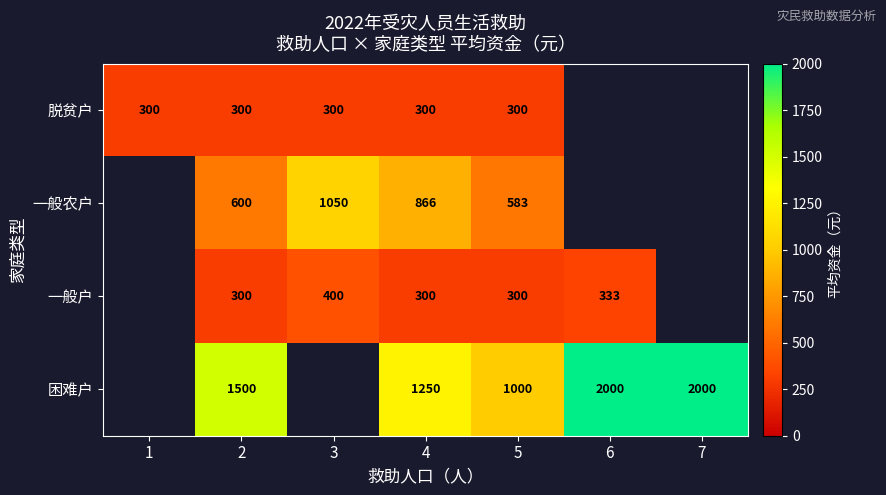

Is it true that 困难户 equals 1500 at 2?

True